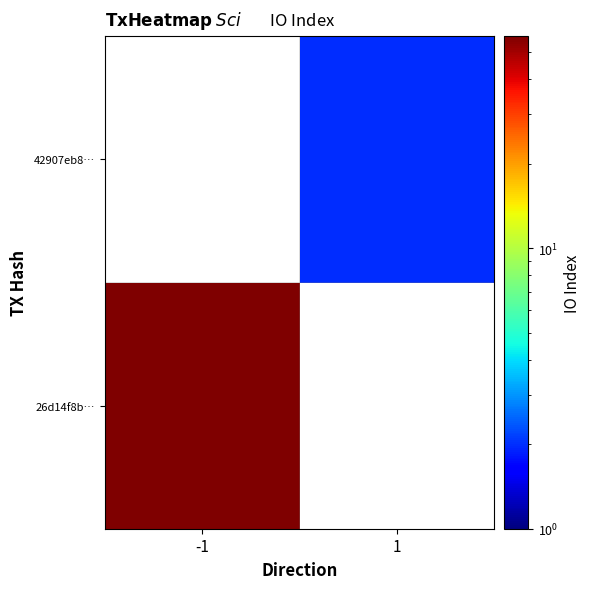

Reading left to right, what are all the values shown in this chart?

26d14f8b…: -1=57	1=0
42907eb8…: -1=0	1=2